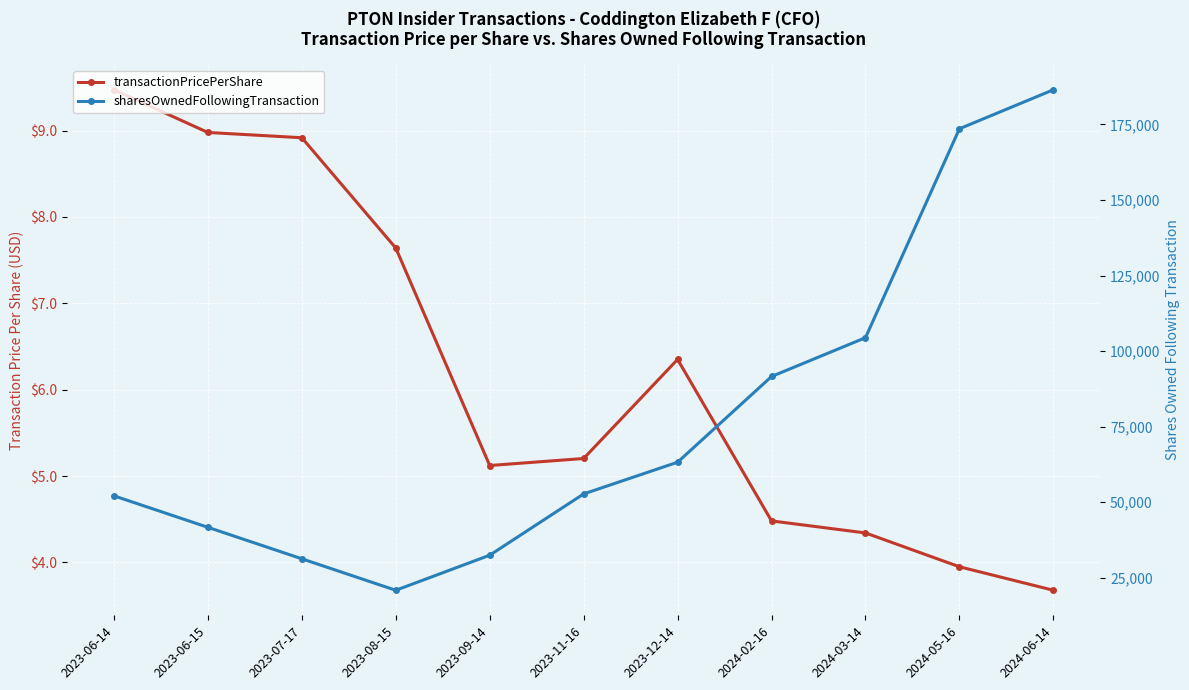

At which category does the chart reach its peak across all series?

2024-06-14